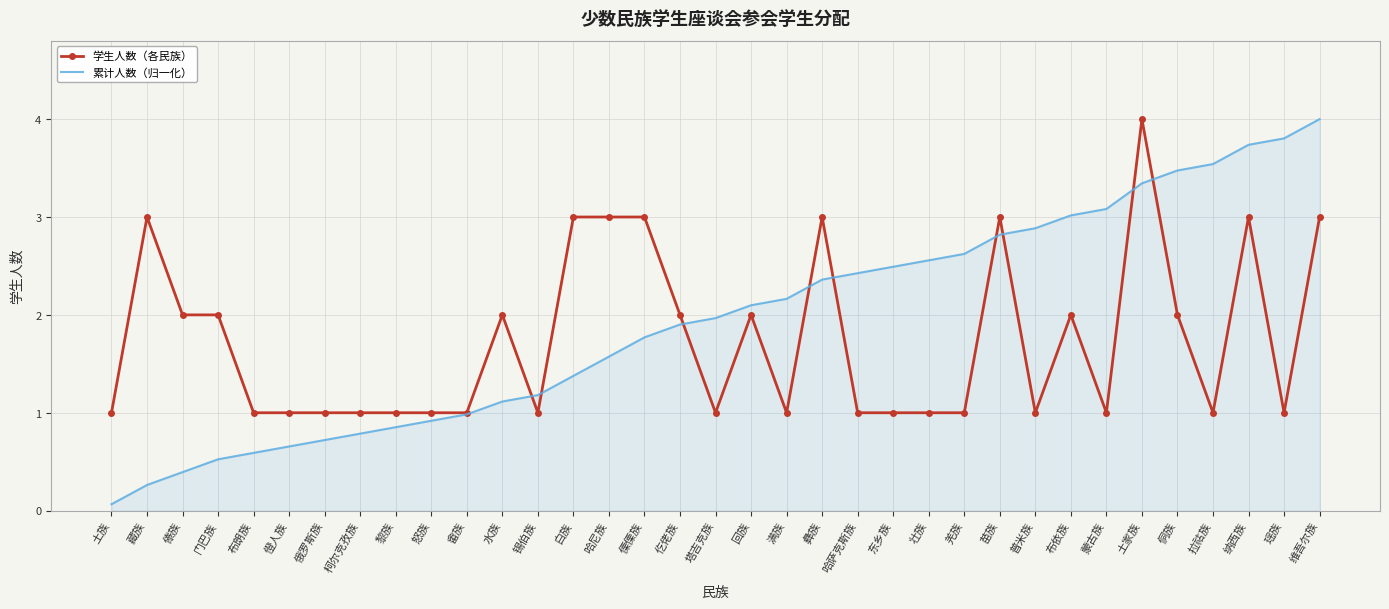

What is the spread (max minus min) of values at 柯尔克孜族?

0.2